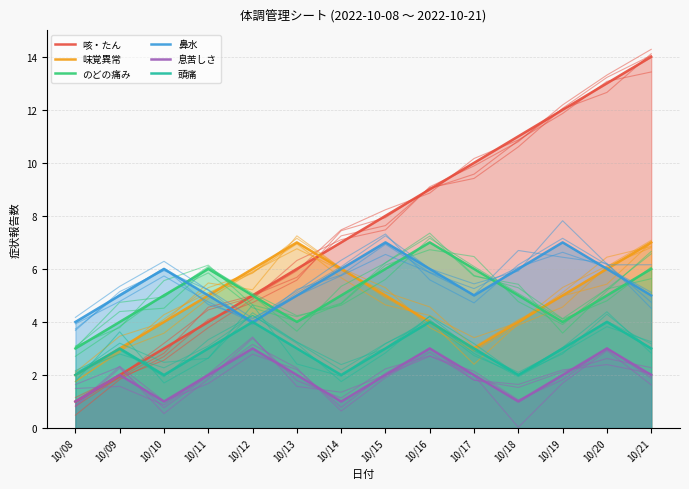

What is the value of the のどの痛み point at the 1st from the left?

3